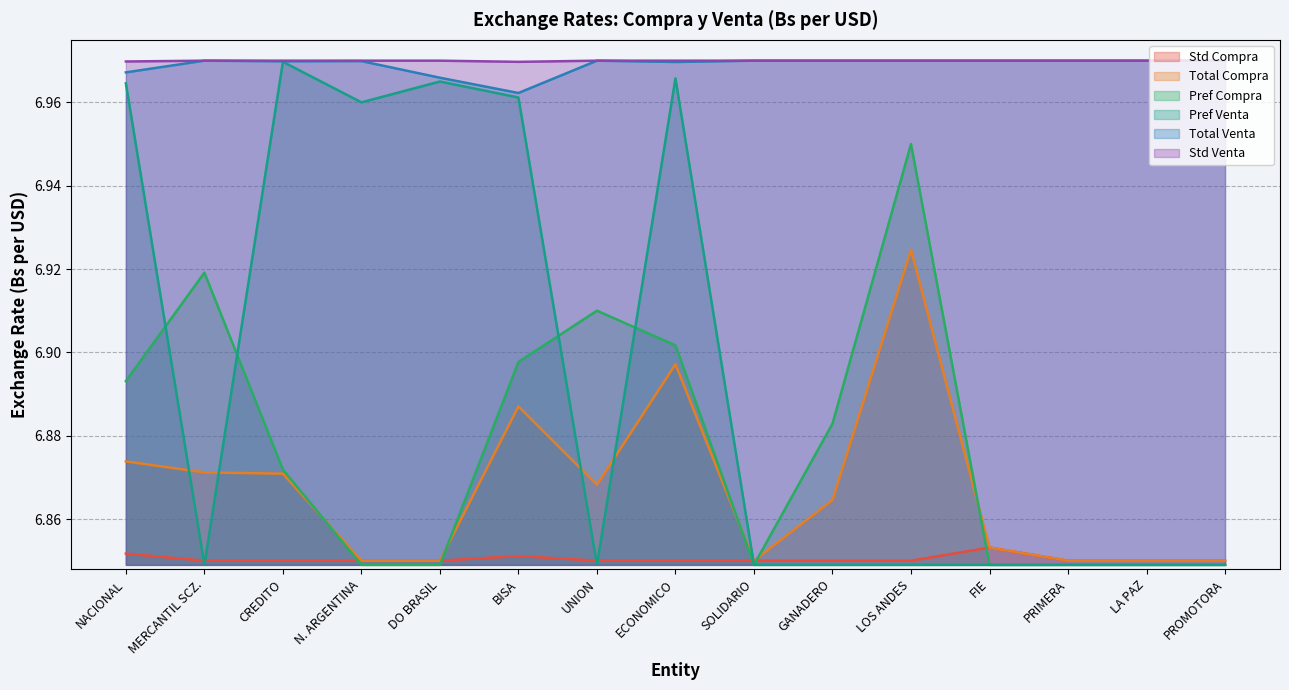

How many lines are shown in the chart?

6